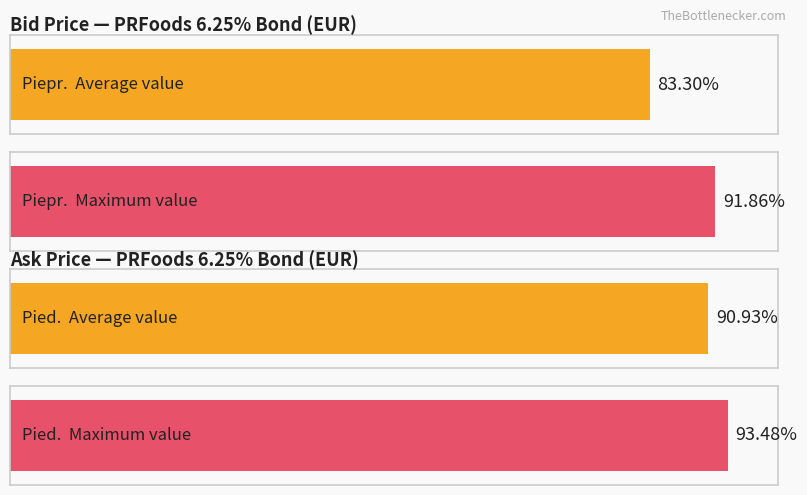

True or false: Piepr. has a value of 46.0 at 2024-05-06.

False